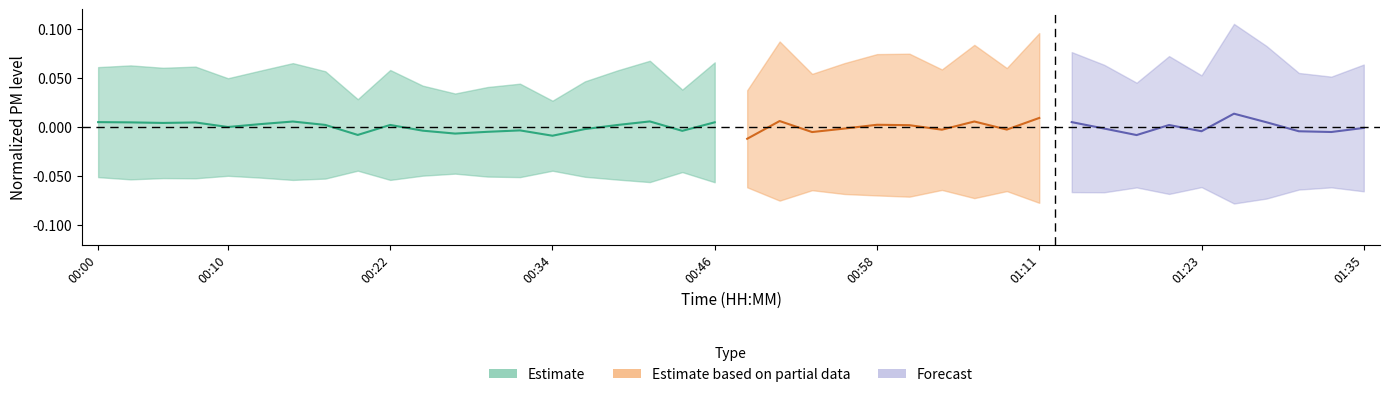

Rank the categories by value from highest to lowest.

00:41, 00:15, 00:00, 00:46, 00:03, 00:07, 00:05, 00:12, 00:17, 00:22, 00:39, 00:10, 00:37, 00:32, 00:24, 00:44, 00:29, 00:27, 00:20, 00:34